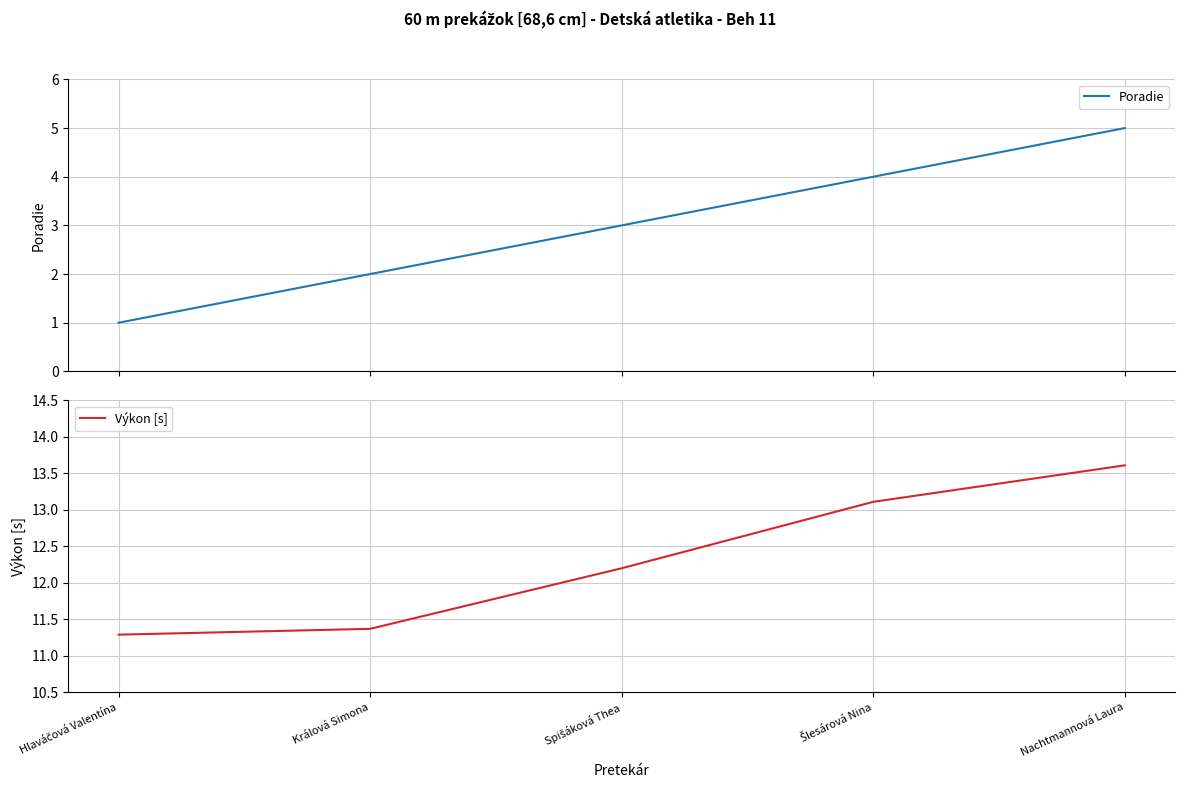

The Poradie series shows 2.8 at Králová Simona. True or false?

False